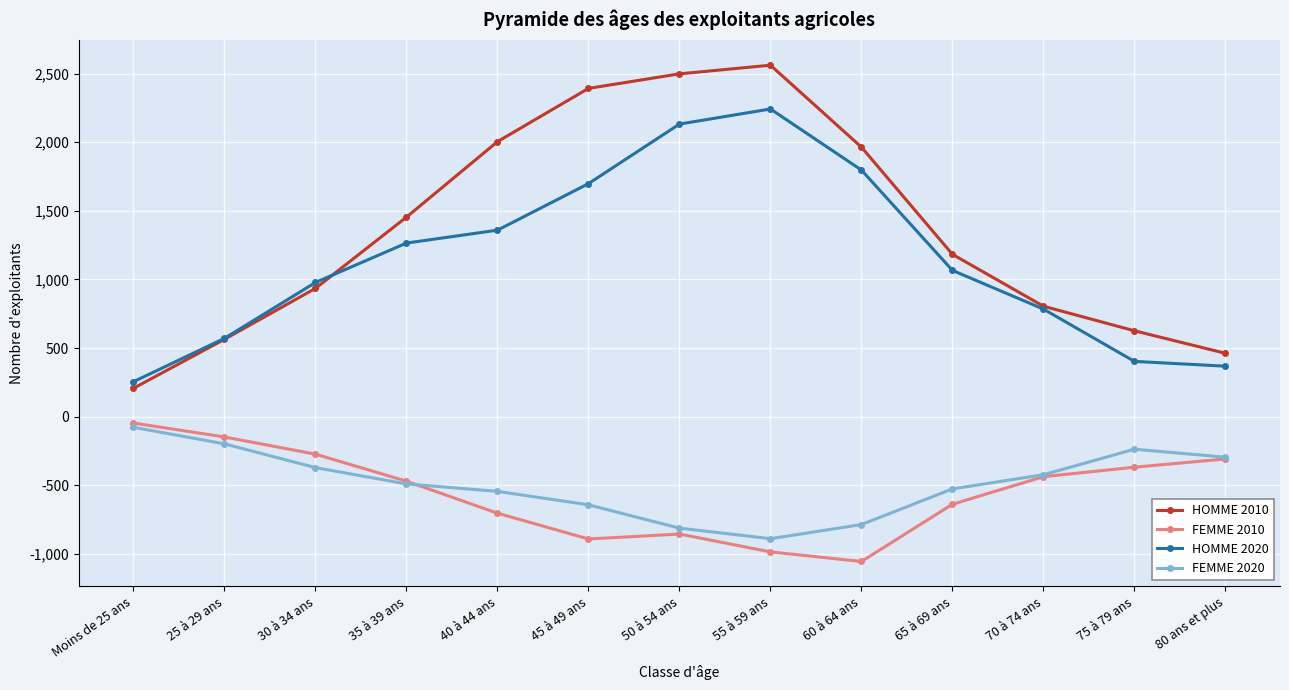

Reading left to right, transcribe all the data shown in this chart.

HOMME 2010: Moins de 25 ans=207	25 à 29 ans=564	30 à 34 ans=935	35 à 39 ans=1454	40 à 44 ans=2004	45 à 49 ans=2392	50 à 54 ans=2498	55 à 59 ans=2561	60 à 64 ans=1964	65 à 69 ans=1183	70 à 74 ans=805	75 à 79 ans=626	80 ans et plus=462
FEMME 2010: Moins de 25 ans=-46	25 à 29 ans=-148	30 à 34 ans=-273	35 à 39 ans=-470	40 à 44 ans=-703	45 à 49 ans=-891	50 à 54 ans=-855	55 à 59 ans=-985	60 à 64 ans=-1055	65 à 69 ans=-638	70 à 74 ans=-437	75 à 79 ans=-368	80 ans et plus=-308
HOMME 2020: Moins de 25 ans=255	25 à 29 ans=571	30 à 34 ans=978	35 à 39 ans=1265	40 à 44 ans=1359	45 à 49 ans=1698	50 à 54 ans=2132	55 à 59 ans=2242	60 à 64 ans=1797	65 à 69 ans=1066	70 à 74 ans=784	75 à 79 ans=403	80 ans et plus=368
FEMME 2020: Moins de 25 ans=-77	25 à 29 ans=-198	30 à 34 ans=-371	35 à 39 ans=-490	40 à 44 ans=-544	45 à 49 ans=-642	50 à 54 ans=-812	55 à 59 ans=-889	60 à 64 ans=-786	65 à 69 ans=-526	70 à 74 ans=-423	75 à 79 ans=-237	80 ans et plus=-295